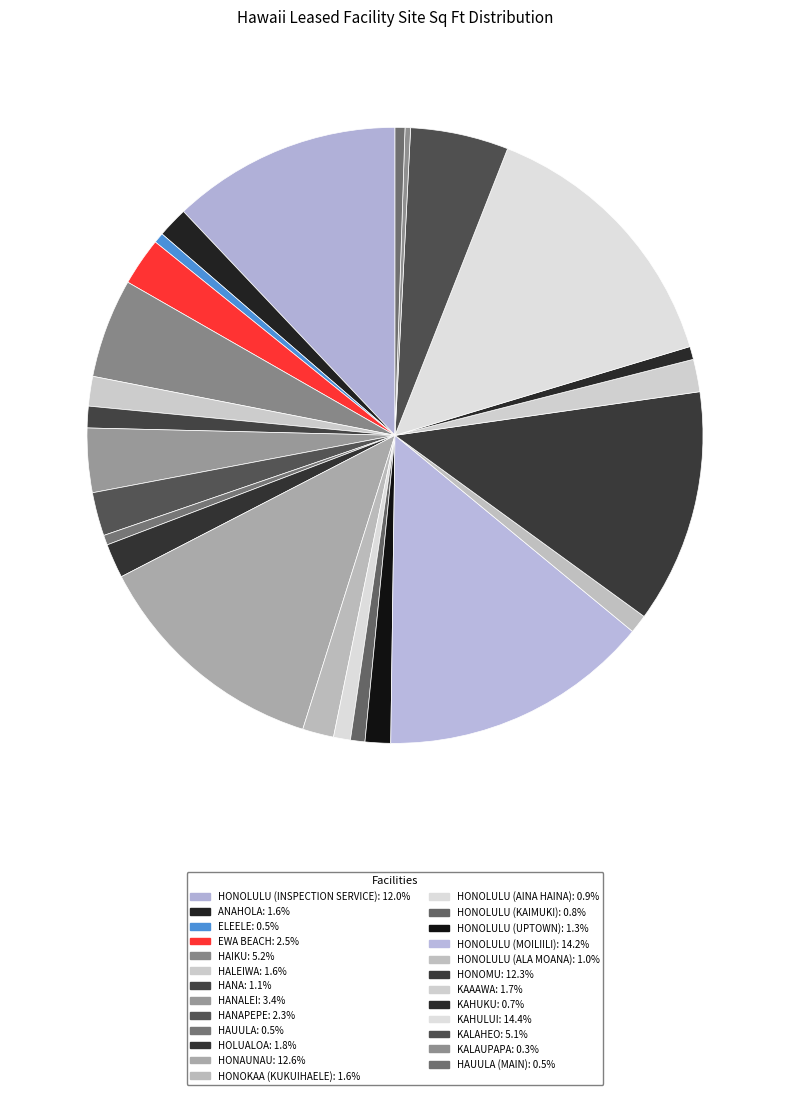

Count the number of slices in the pie.

25